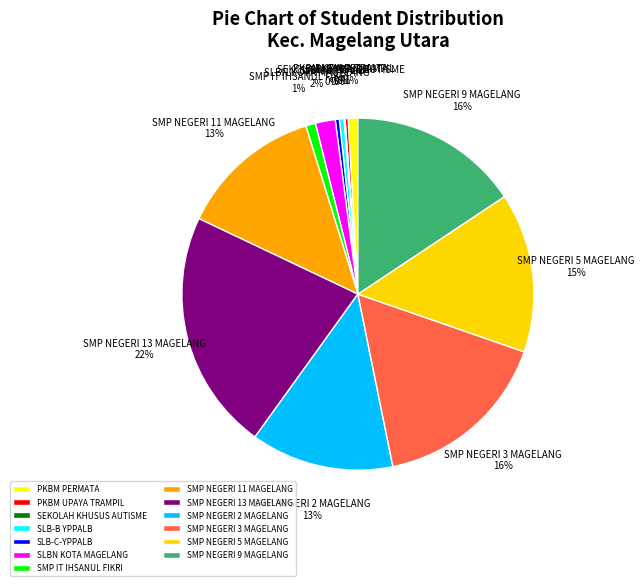

Is it true that SMP NEGERI 5 MAGELANG is 23% of the pie?

False